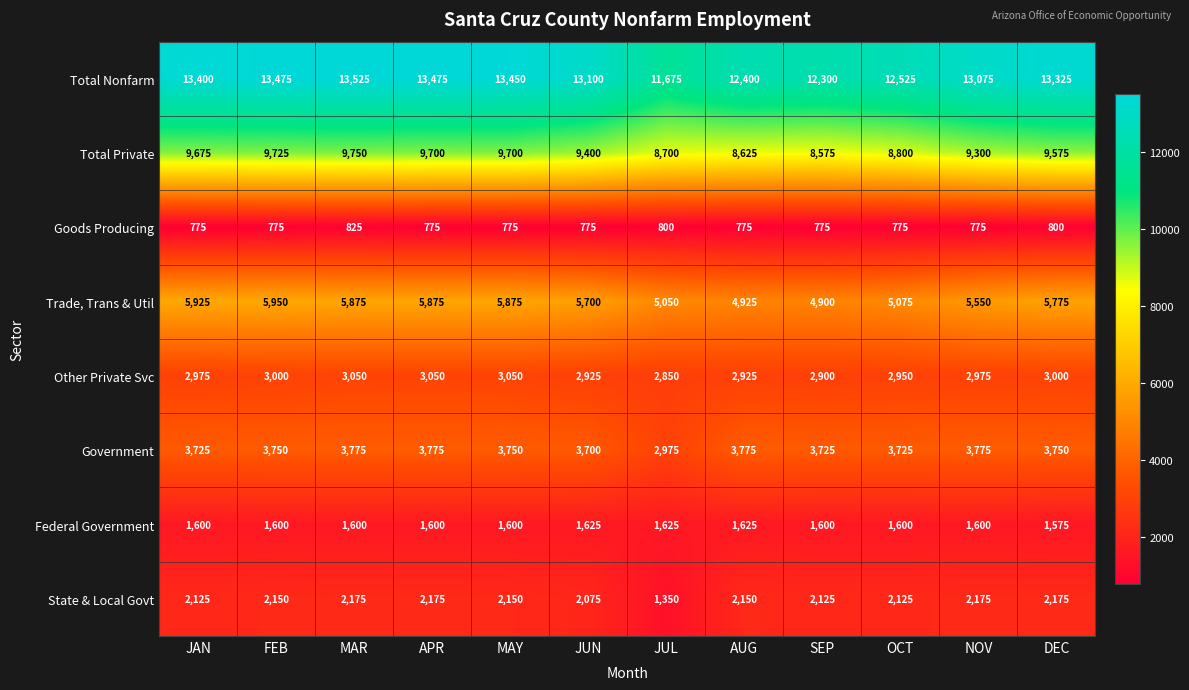

What is the difference between the maximum and minimum values in the State & Local Govt series?

825